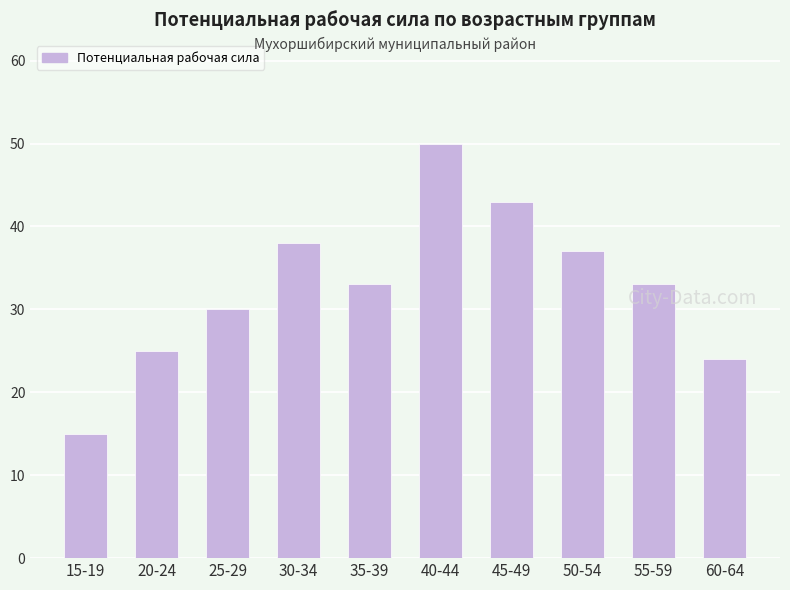

At which label does the data first exceed 33?

30-34